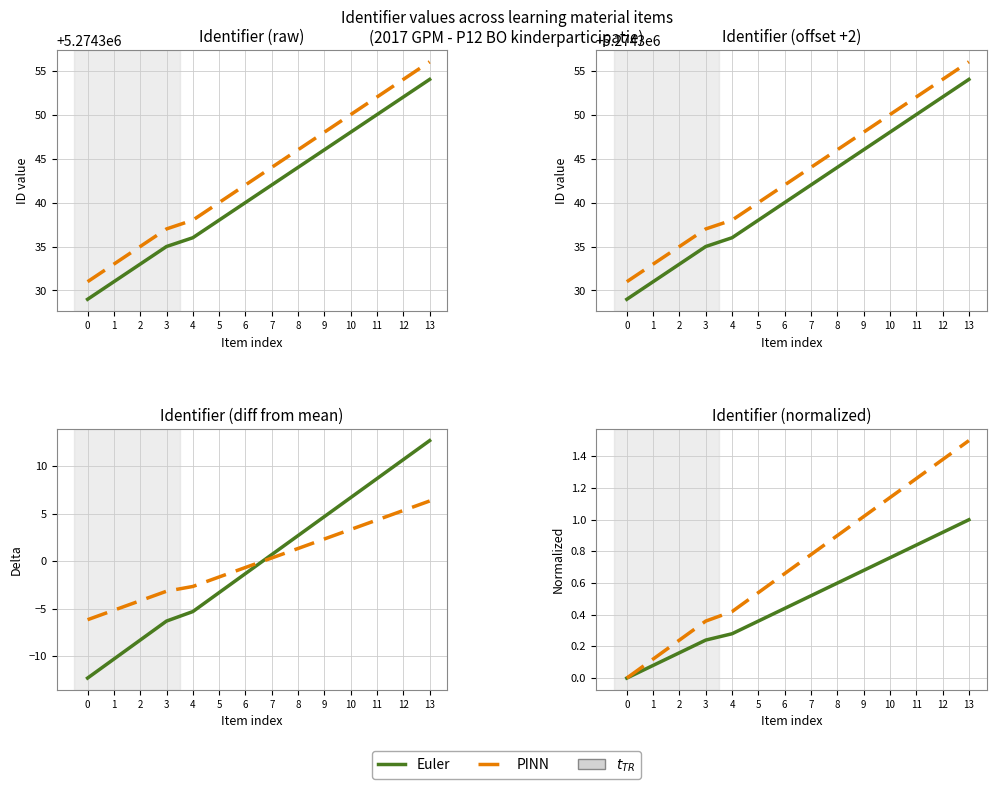

True or false: PINN and Euler cross at least once.

False